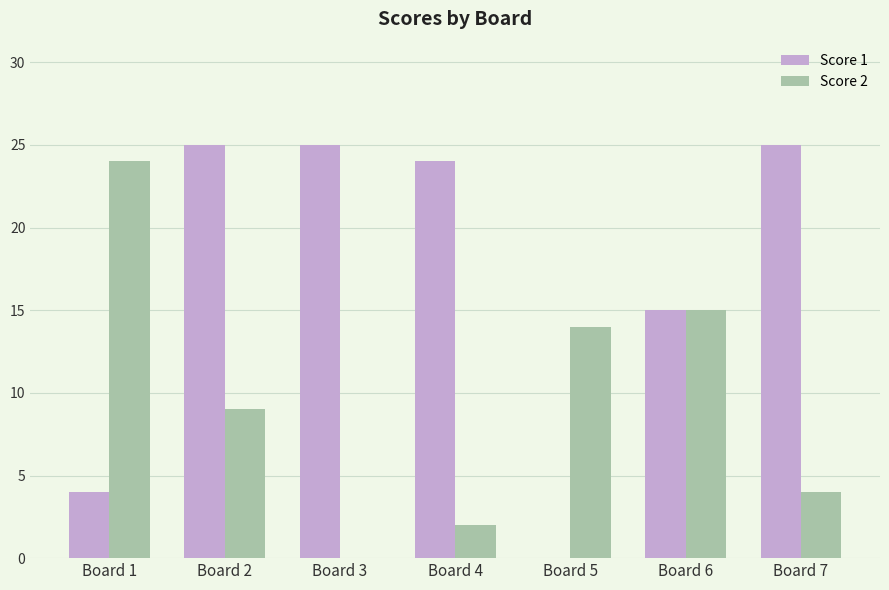

What is the difference between the Score 2 values at Board 6 and Board 3?

15